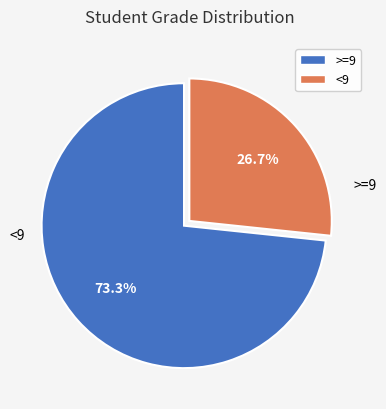

Combined, do <9 and >=9 account for over 50%?

Yes